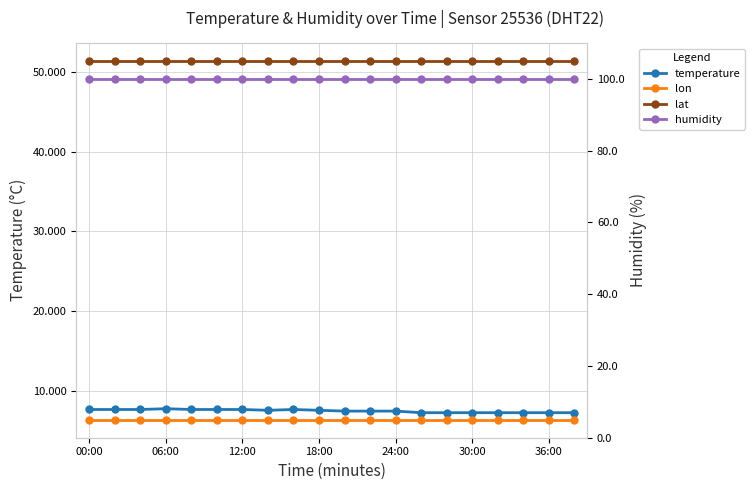

Which series changed the most between 18:00 and 30:00?

temperature